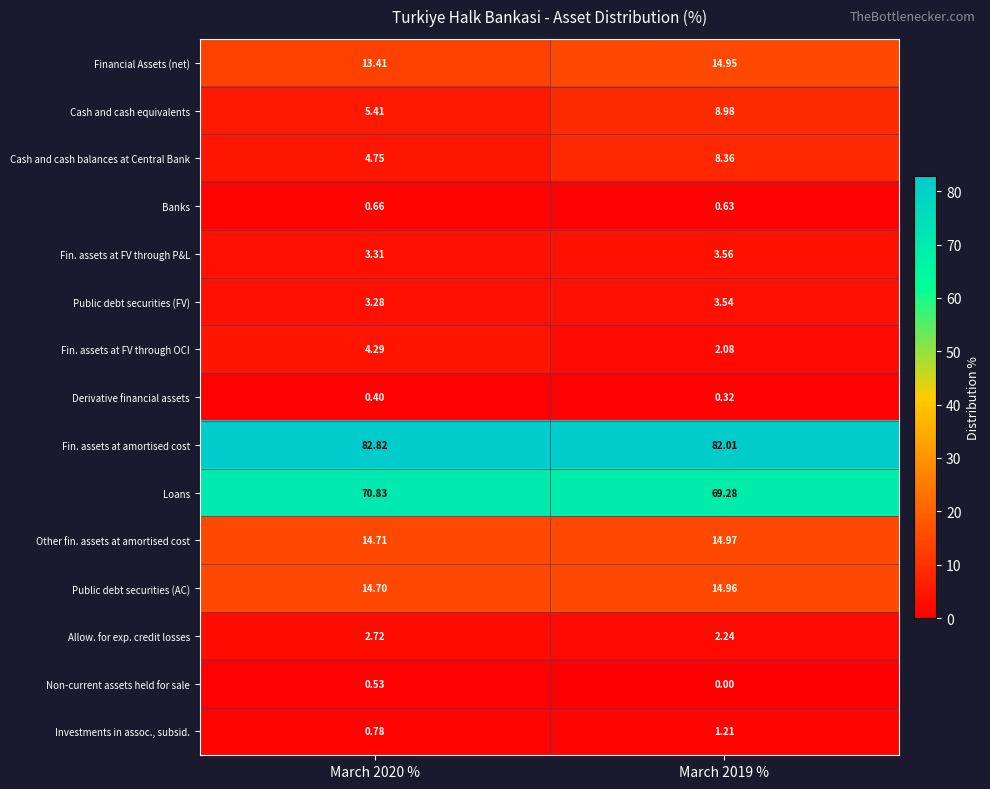

Which series has the largest total across all categories?

Fin. assets at amortised cost